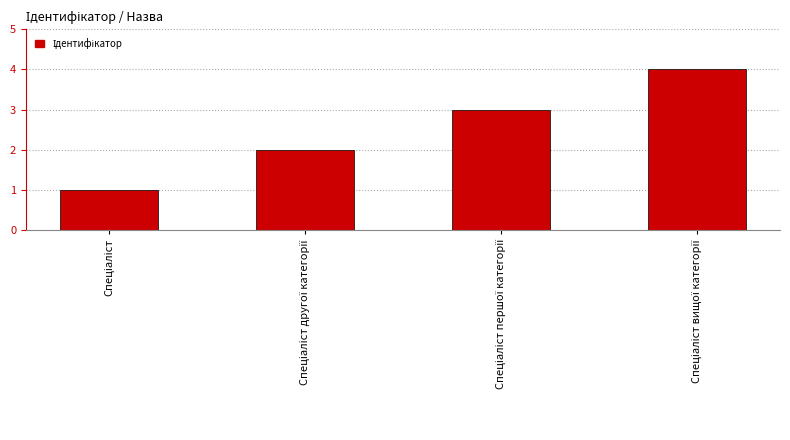

What is the sum of all values?

10